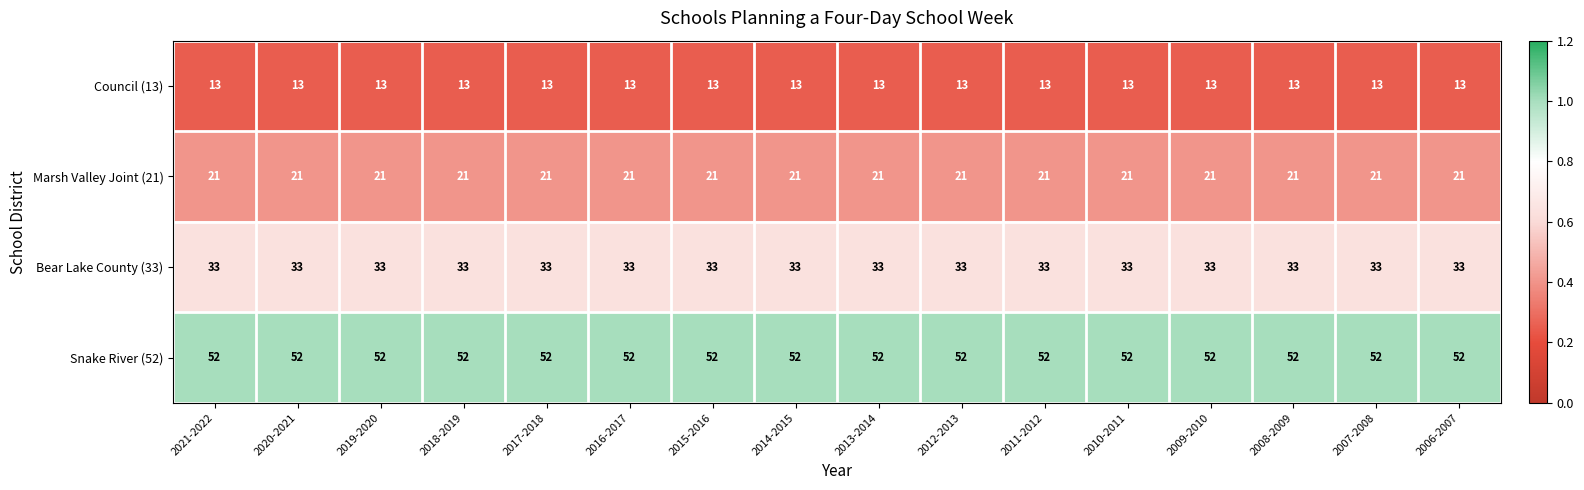

The Marsh Valley Joint (21) series shows 21 at 2015-2016. True or false?

True